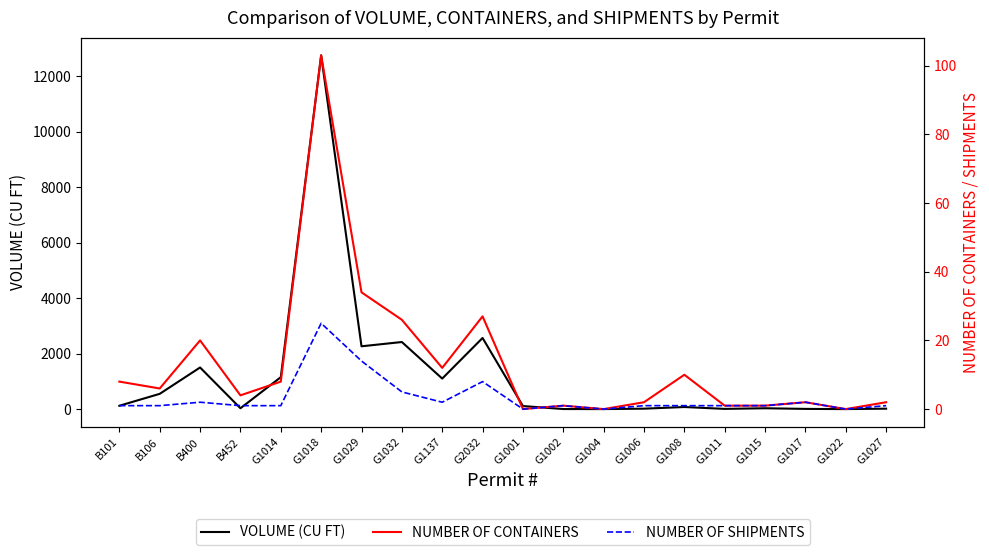

Which series has the widest spread of values?

VOLUME (CU FT)